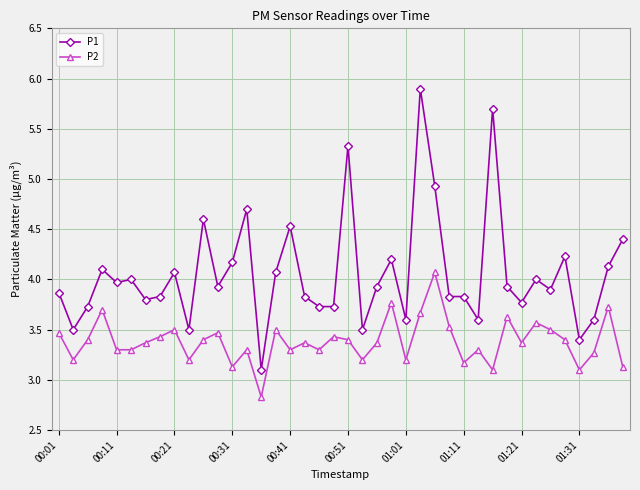

Reading left to right, list all the values displayed in this chart.

P1: 3.9	3.5	3.7	4.1	4.0	4.0	3.8	3.8	4.1	3.5	4.6	3.9	4.2	4.7	3.1	4.1	4.5	3.8	3.7	3.7	5.3	3.5	3.9	4.2	3.6	5.9	4.9	3.8	3.8	3.6	5.7	3.9	3.8	4.0	3.9	4.2	3.4	3.6	4.1	4.4
P2: 3.5	3.2	3.4	3.7	3.3	3.3	3.4	3.4	3.5	3.2	3.4	3.5	3.1	3.3	2.8	3.5	3.3	3.4	3.3	3.4	3.4	3.2	3.4	3.8	3.2	3.7	4.1	3.5	3.2	3.3	3.1	3.6	3.4	3.6	3.5	3.4	3.1	3.3	3.7	3.1